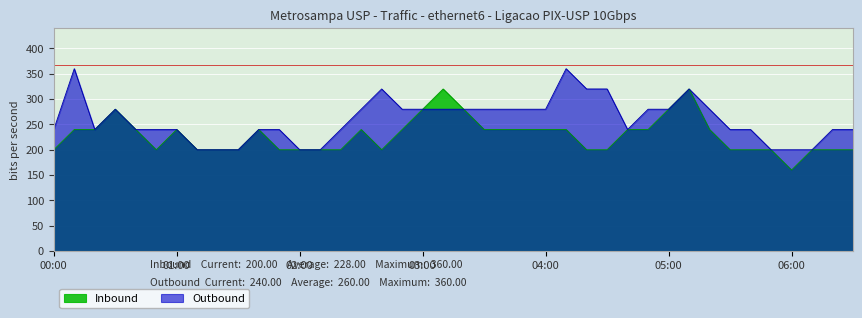

List the series in order of their peak value, lowest first.

Inbound, Outbound